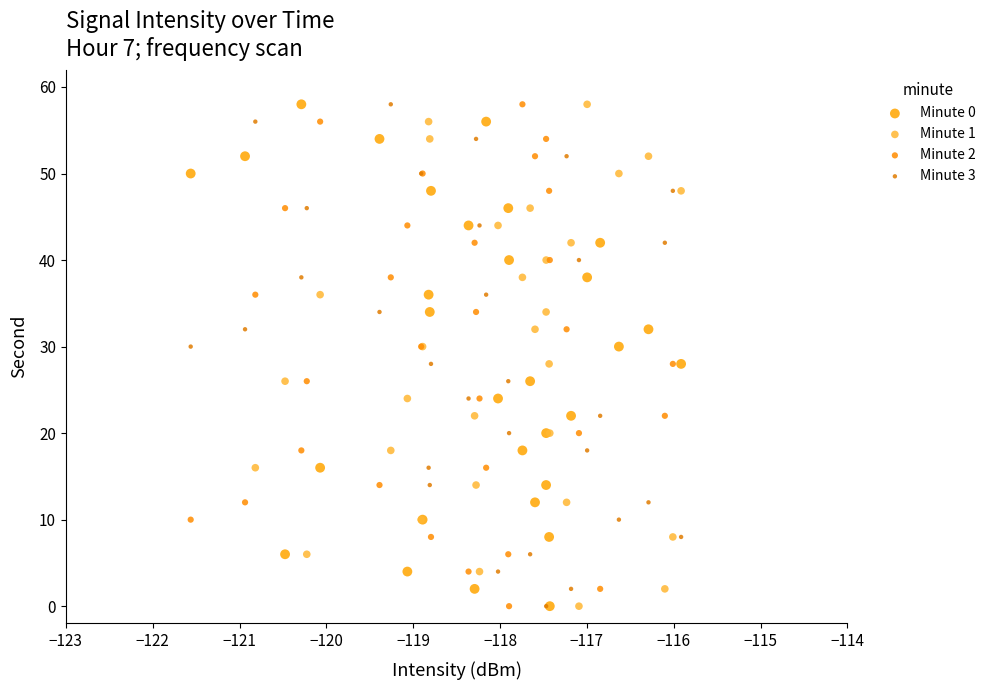

What are all the series names shown in the legend?

Minute 0, Minute 1, Minute 2, Minute 3